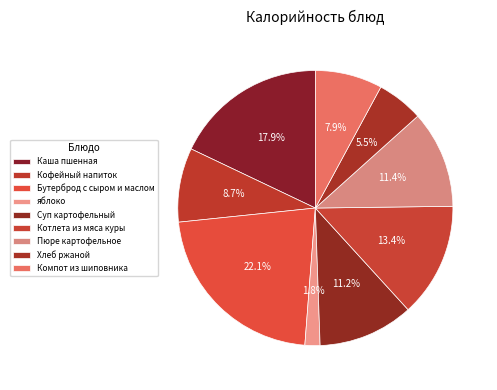

Rank the categories by value from highest to lowest.

Бутерброд с сыром и маслом, Каша пшенная, Котлета из мяса куры, Пюре картофельное, Суп картофельный, Кофейный напиток, Компот из шиповника, Хлеб ржаной, яблоко